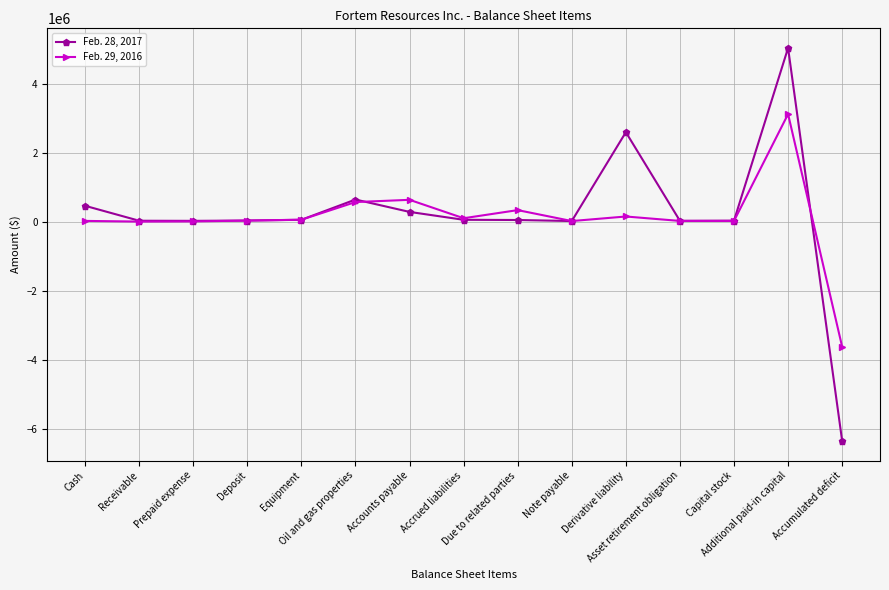

Count the number of data series in this chart.

2